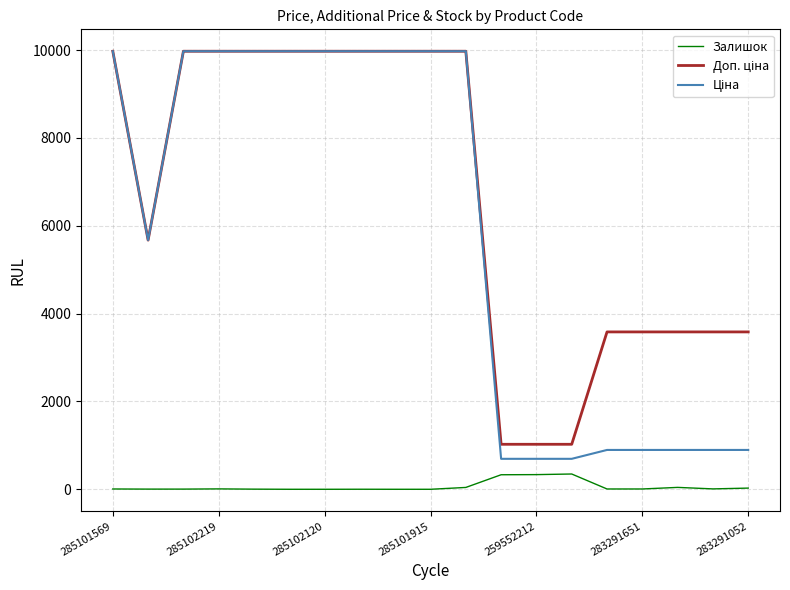

What is the maximum value shown in the chart?

9975.0